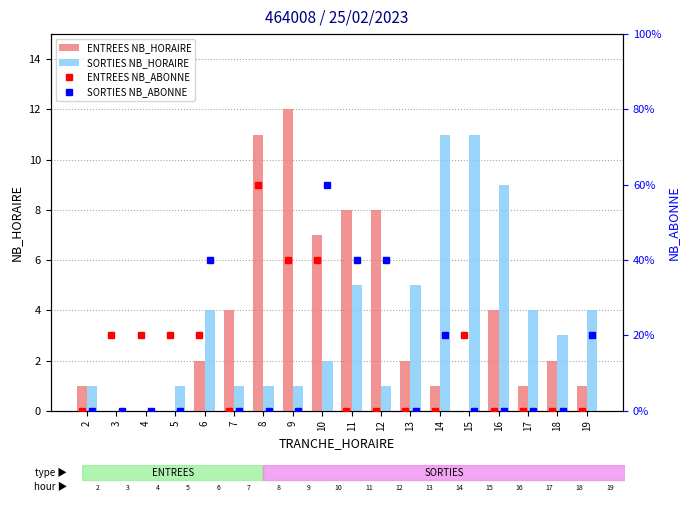

The value of SORTIES NB_HORAIRE at 9 is 2. True or false?

False